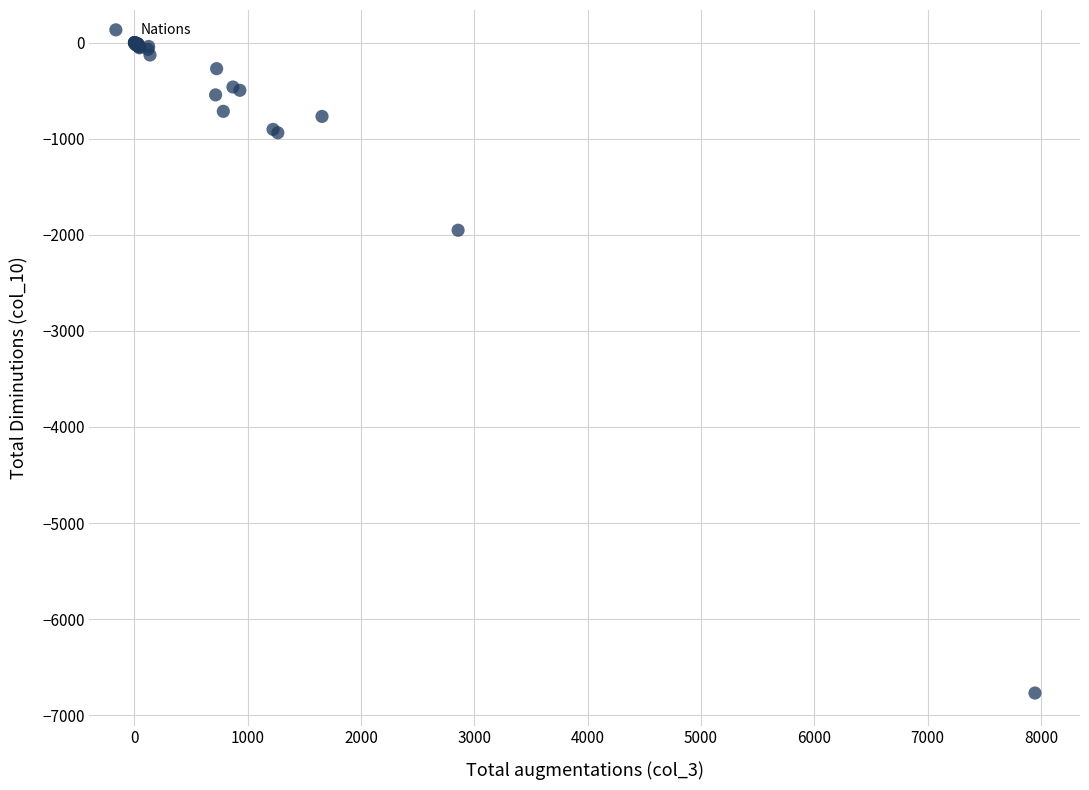

What Y value in the scatter plot is closest to -3384?

-1953